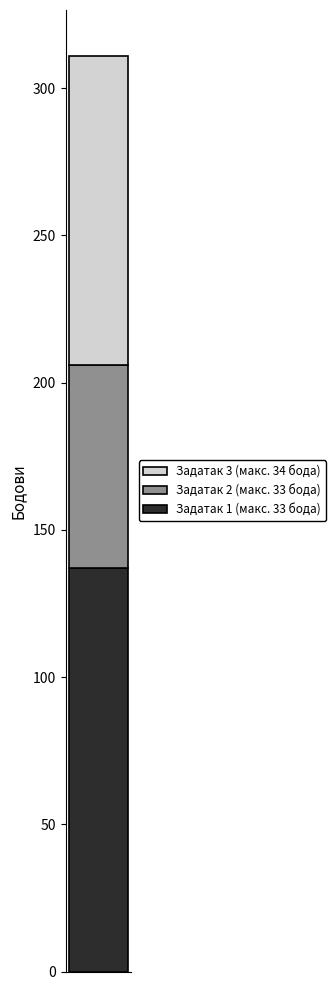

What is the minimum value for Задатак 1 (макс. 33 бода)?

137